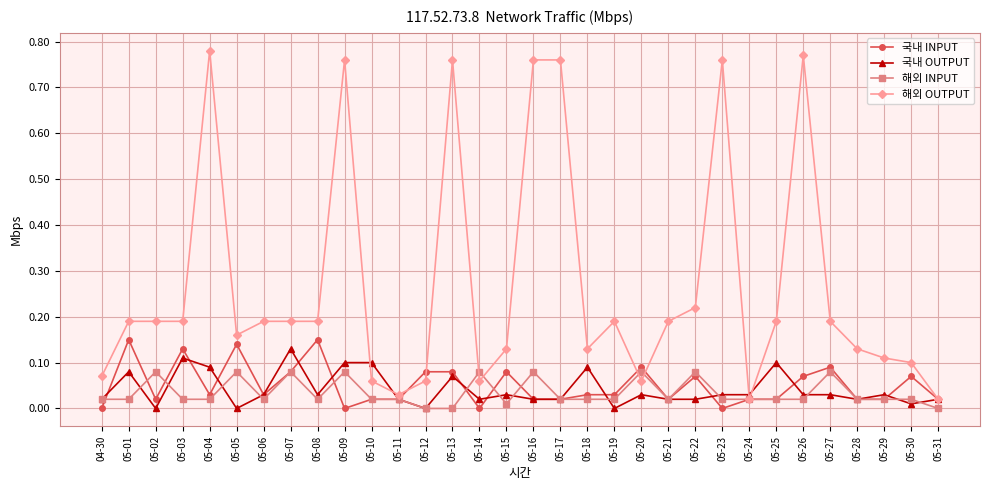

True or false: 국내 OUTPUT has more than 2 points higher than both neighbors.

True